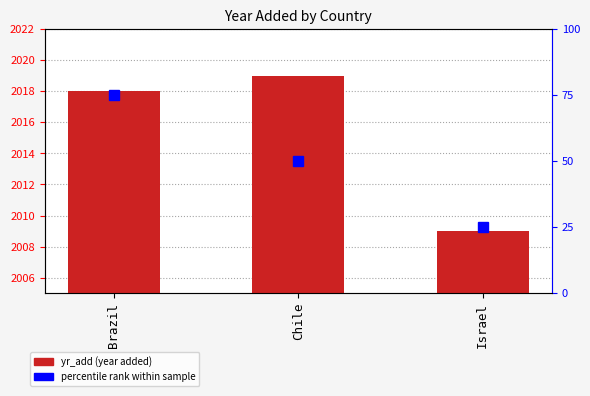

Reading left to right, extract all data points from this chart.

Brazil=2018	Chile=2019	Israel=2009